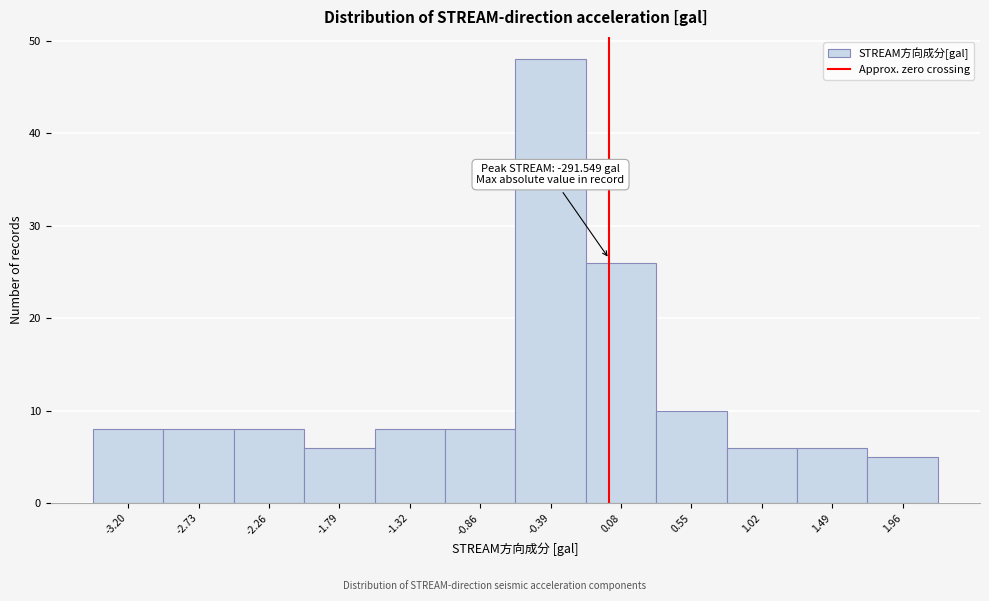

Which range on the x-axis has the tallest bar?

-0.60 to -0.15